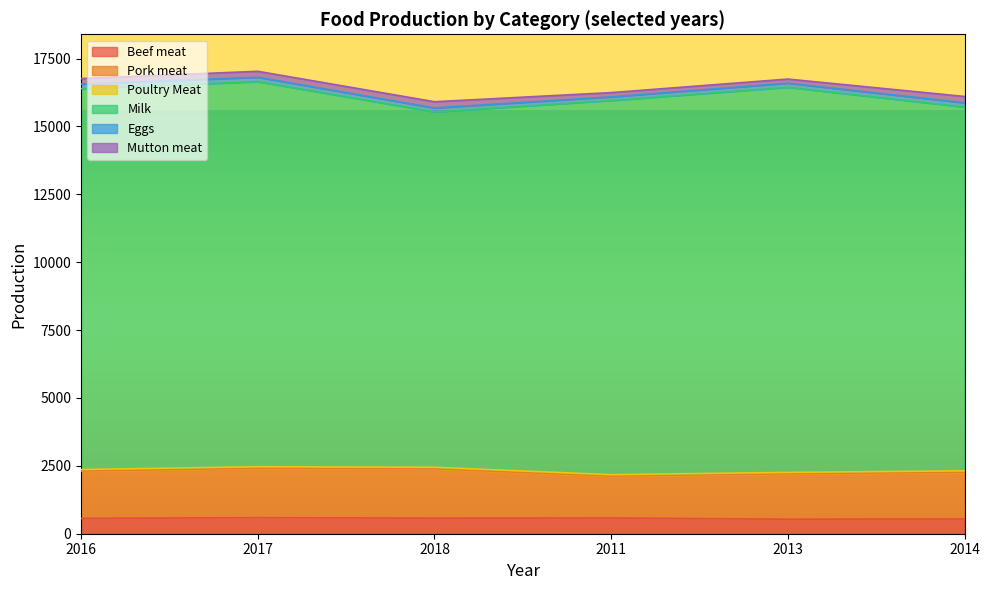

Read the Beef meat value at 2013.

534.3